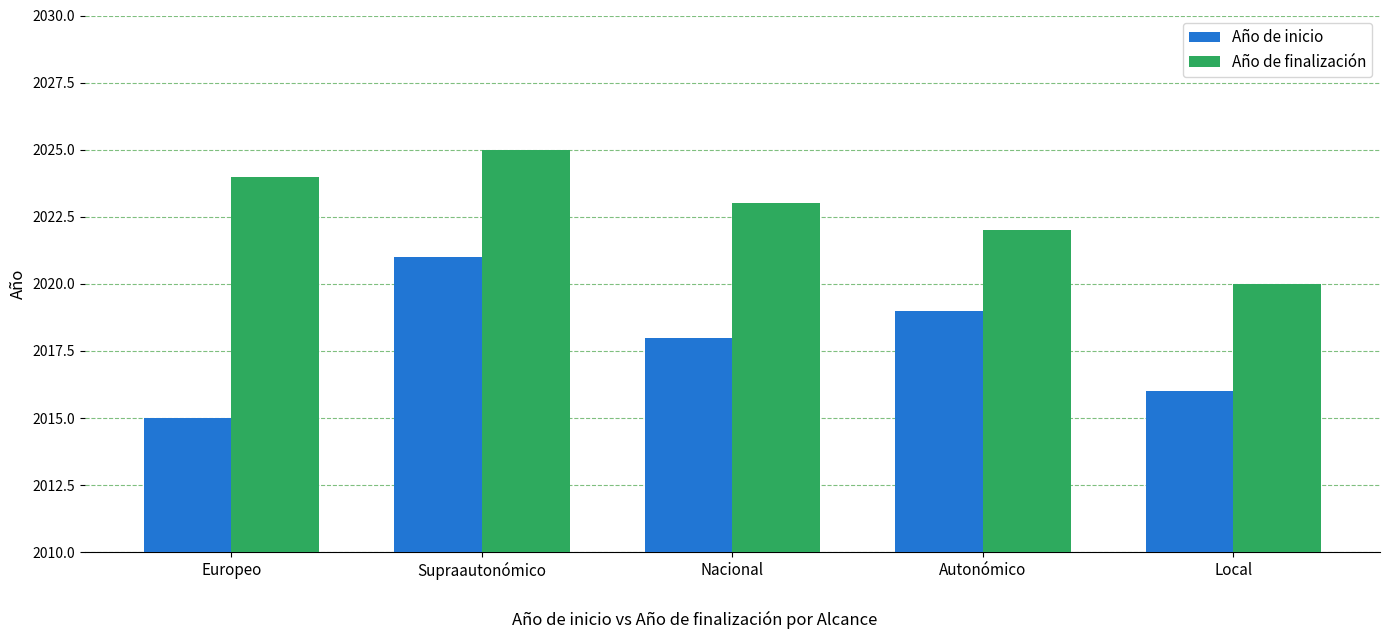

How many data points does each series have?

5